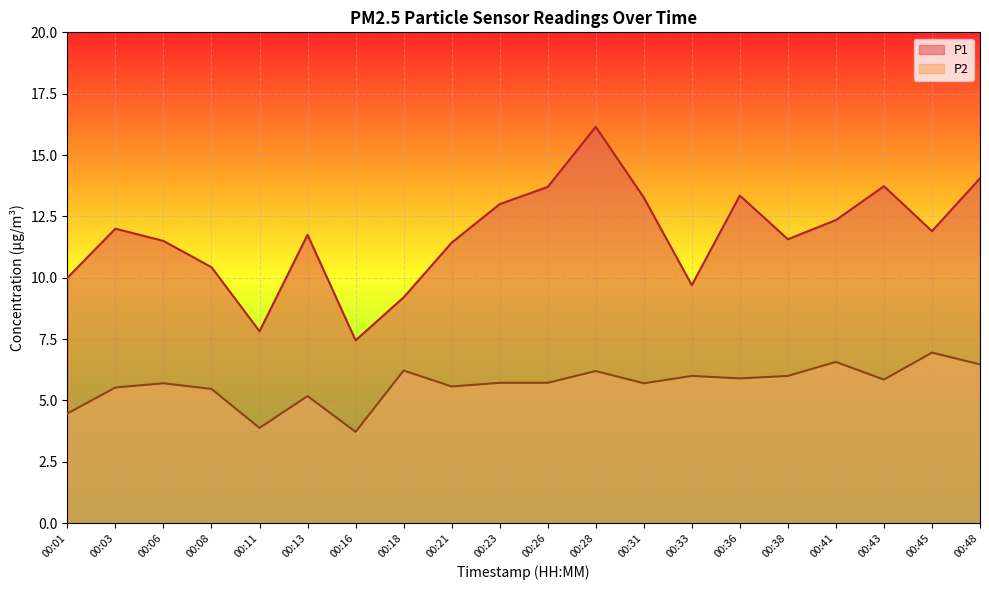

In P2, how many points are lower than both neighbors (excluding endpoints)?

6